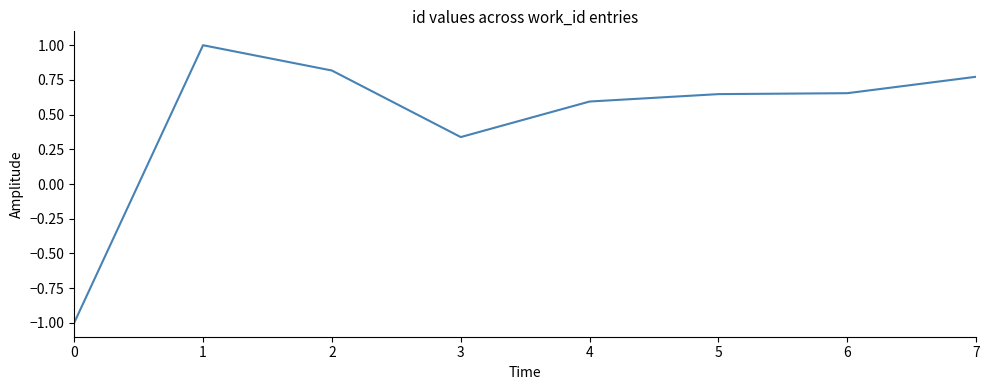

How many series are shown in this chart?

1